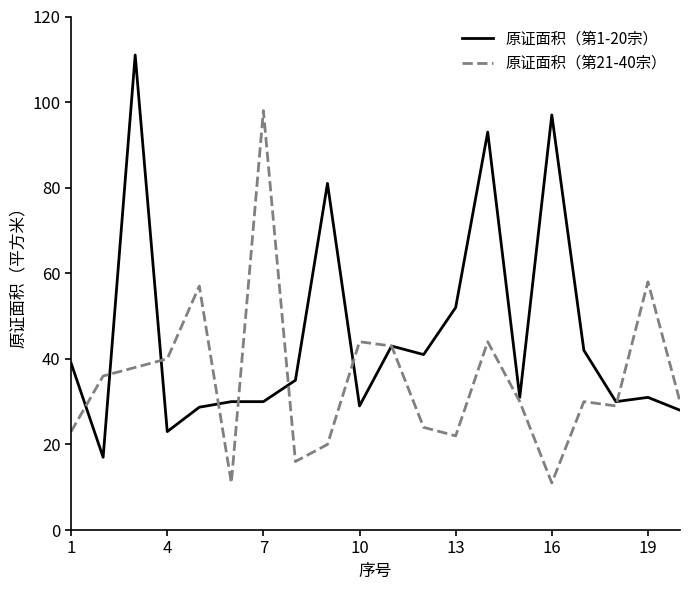

Does the chart have visible grid lines?

No